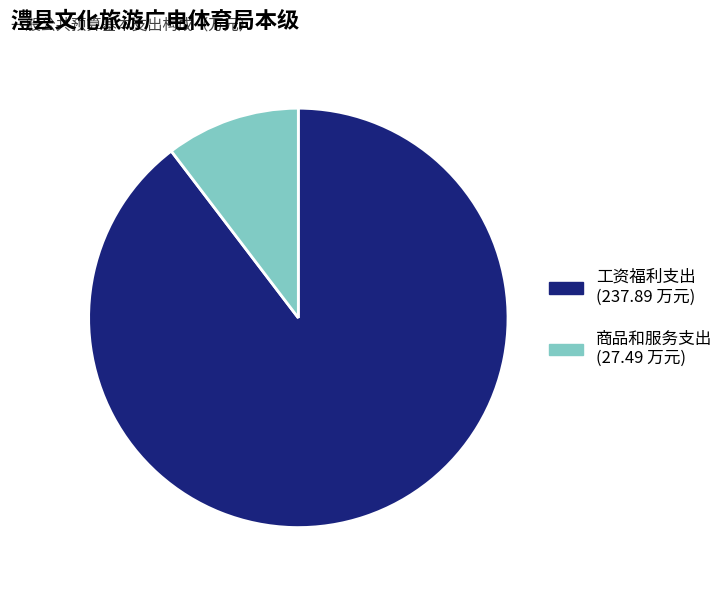

Which has a higher value, 商品和服务支出 or 工资福利支出?

工资福利支出